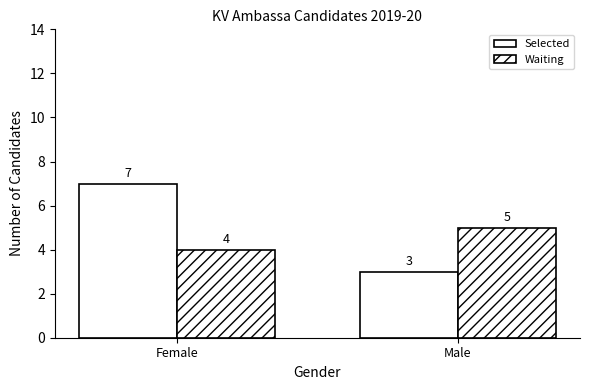

How many bars are there in each group?

2